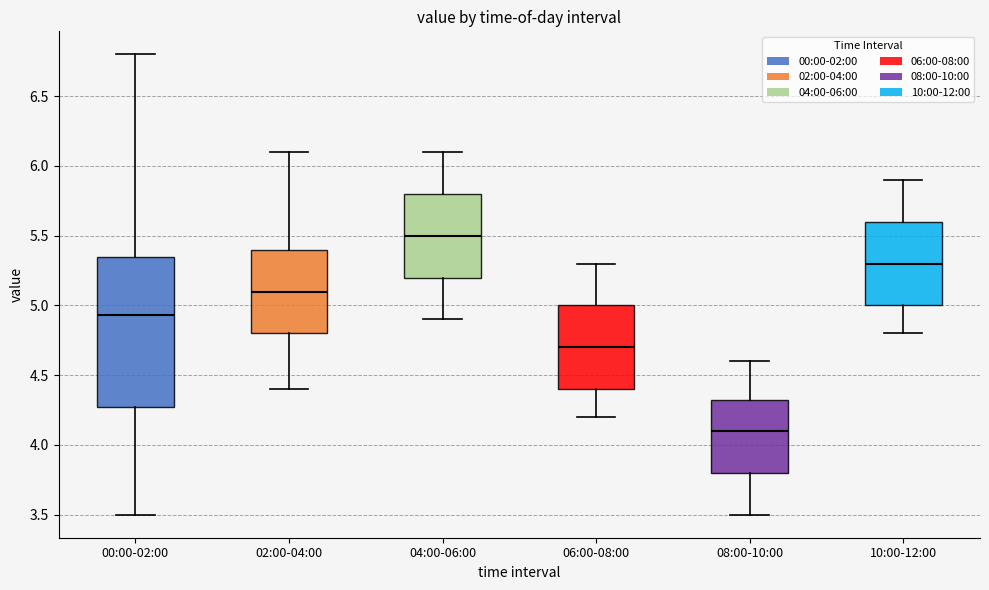

Reading left to right, read every box against the y-axis: the position of its median line, the range the box covers, and the ends of its whiskers. The values are not printed on the chart, so give them approximately, as read against the axis.

00:00-02:00: median 4.95, box 4.25 to 5.35, whiskers 3.50 to 6.80
02:00-04:00: median 5.10, box 4.80 to 5.40, whiskers 4.40 to 6.10
04:00-06:00: median 5.50, box 5.20 to 5.80, whiskers 4.90 to 6.10
06:00-08:00: median 4.70, box 4.40 to 5.00, whiskers 4.20 to 5.30
08:00-10:00: median 4.10, box 3.80 to 4.35, whiskers 3.50 to 4.60
10:00-12:00: median 5.30, box 5.00 to 5.60, whiskers 4.80 to 5.90